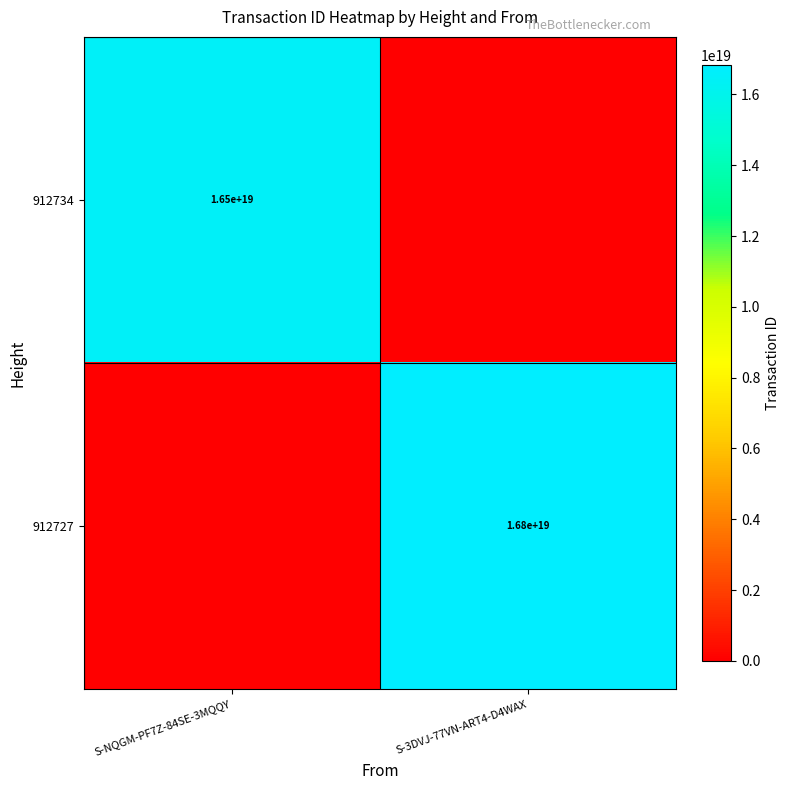

True or false: 912734 has a value of 16500000000000000000 at S-NQGM-PF7Z-84SE-3MQQY.

True